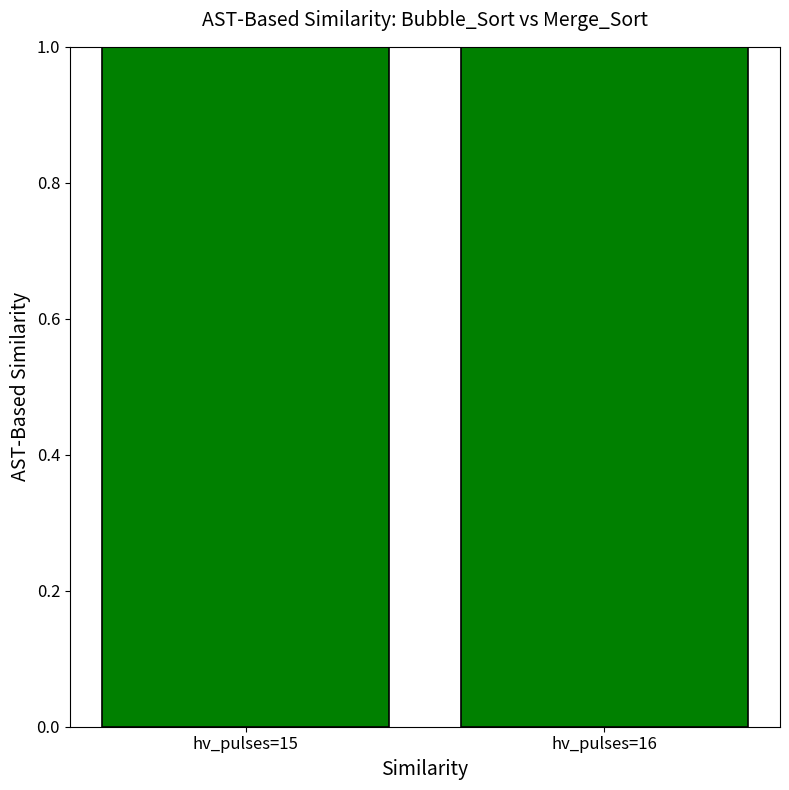

List the labels in order of value, largest first.

hv_pulses=16, hv_pulses=15